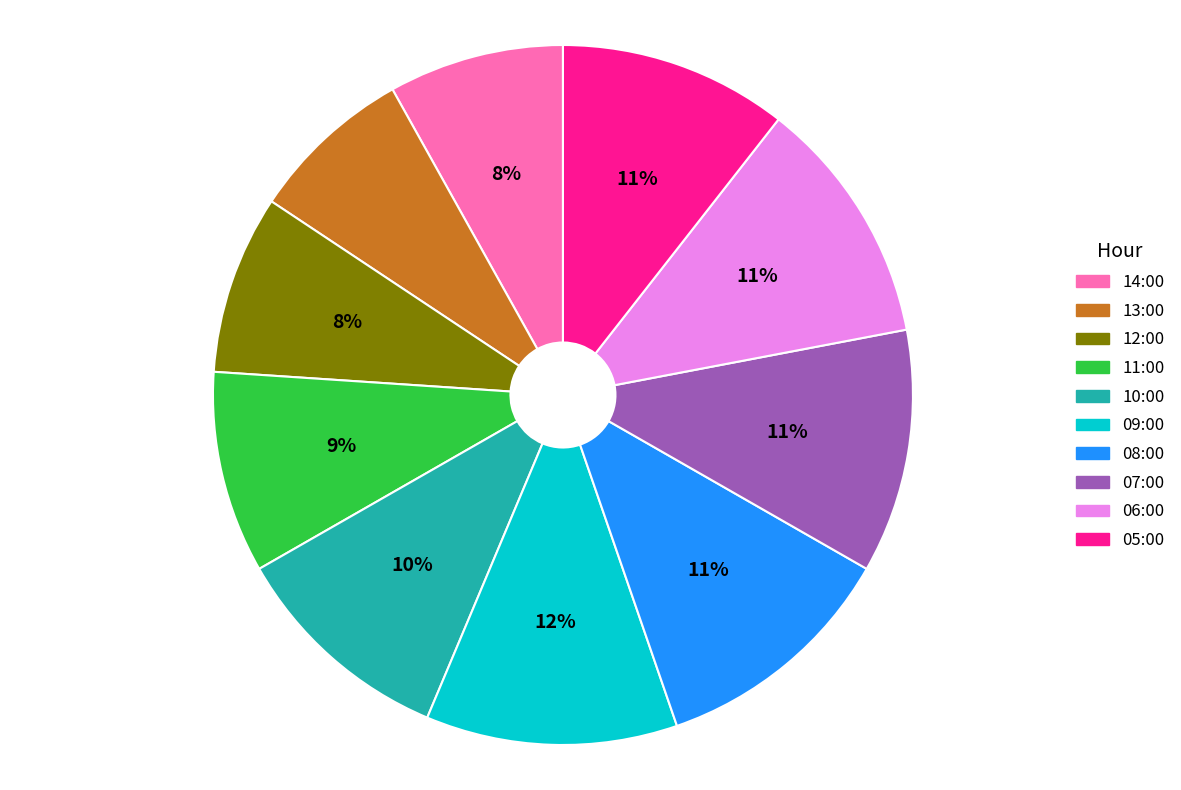

How many segments does this pie chart have?

10